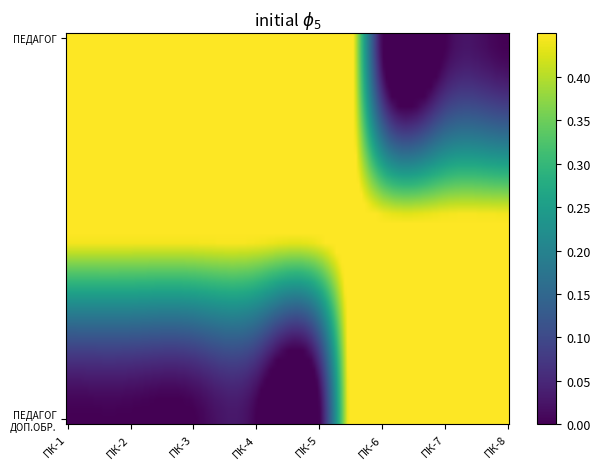

How many series are shown in this chart?

2